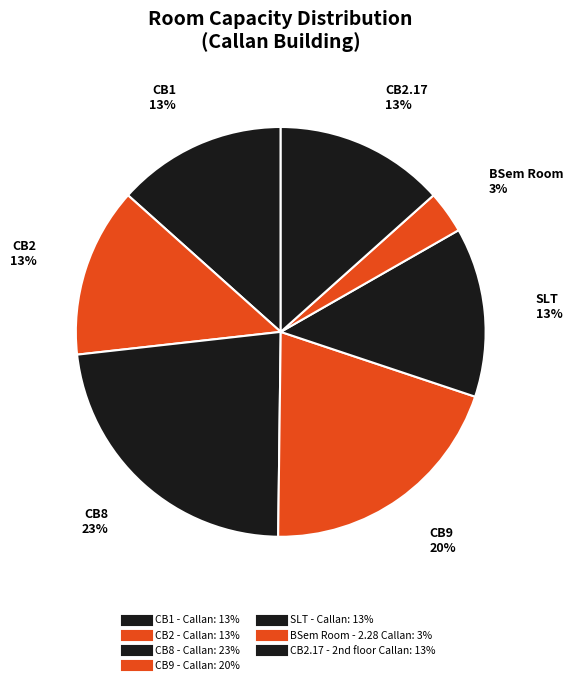

Does any single category account for the majority?

No